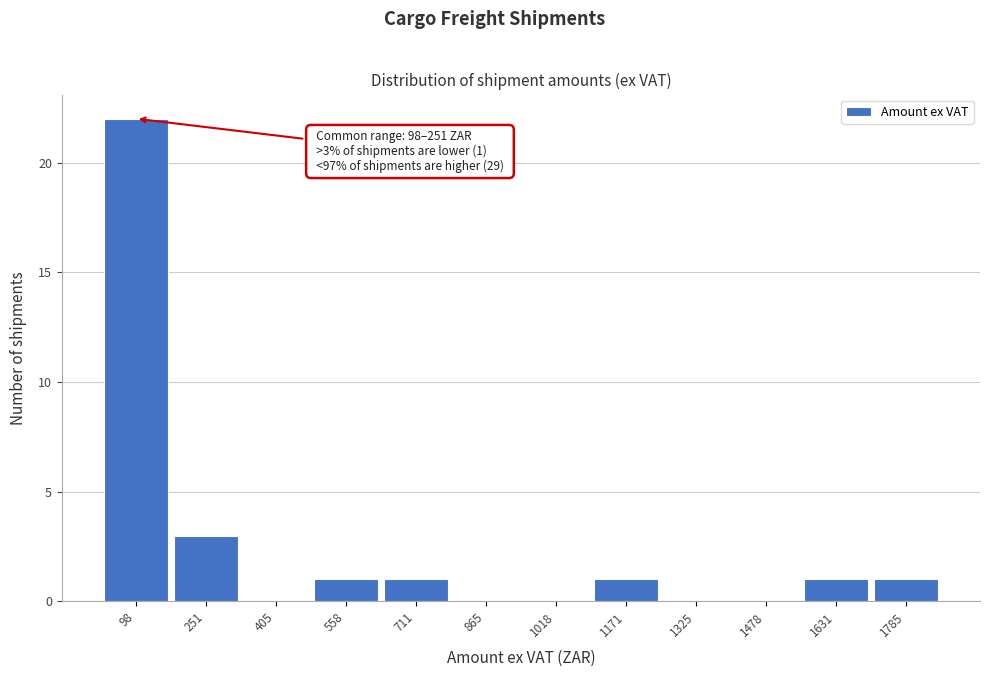

Reading left to right, what are all the values shown in this chart?

98=22	251=3	405=0	558=1	711=1	865=0	1018=0	1171=1	1325=0	1478=0	1631=1	1785=1